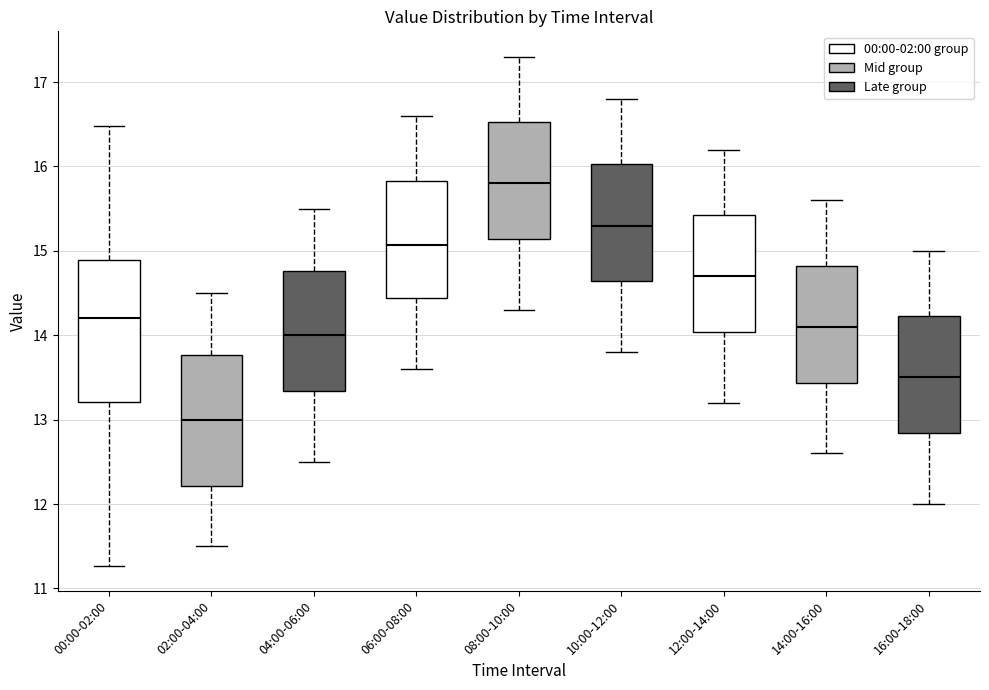

Which box's median line is the lowest?

02:00-04:00